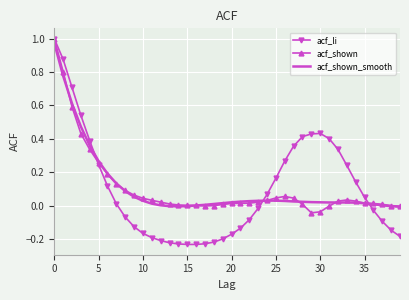

Which series has the largest range (max minus min)?

acf_li